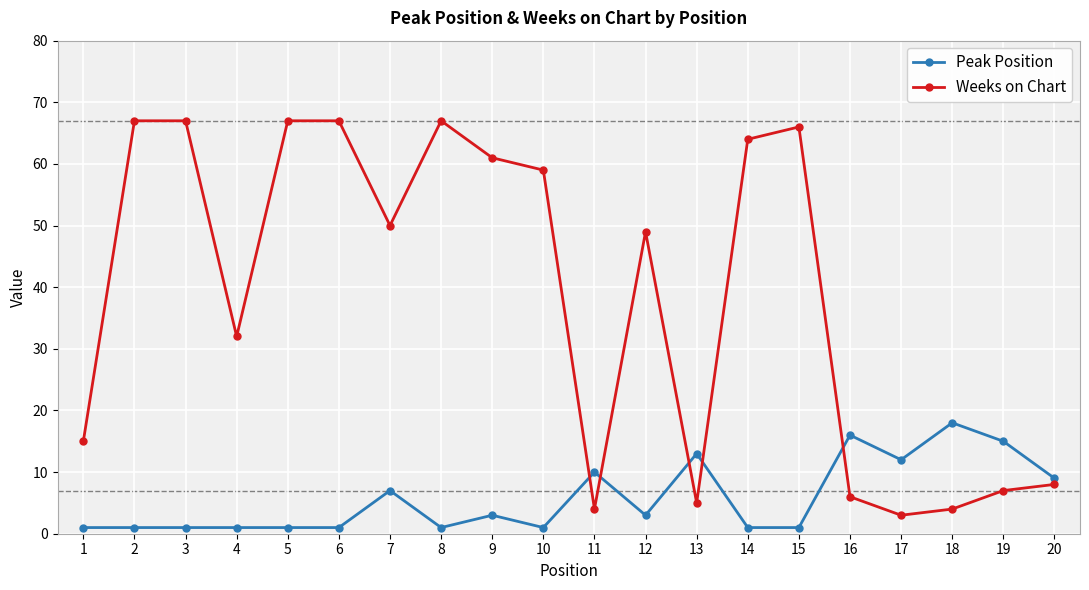

What is the value of the Weeks on Chart point at the 19th from the left?

7